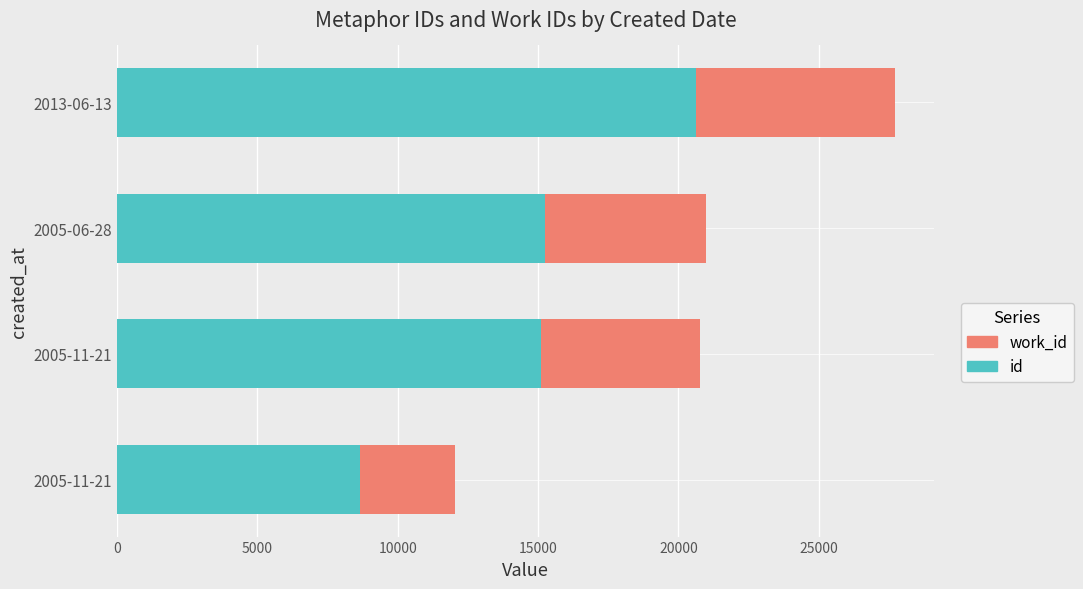

How many series are shown in this chart?

2